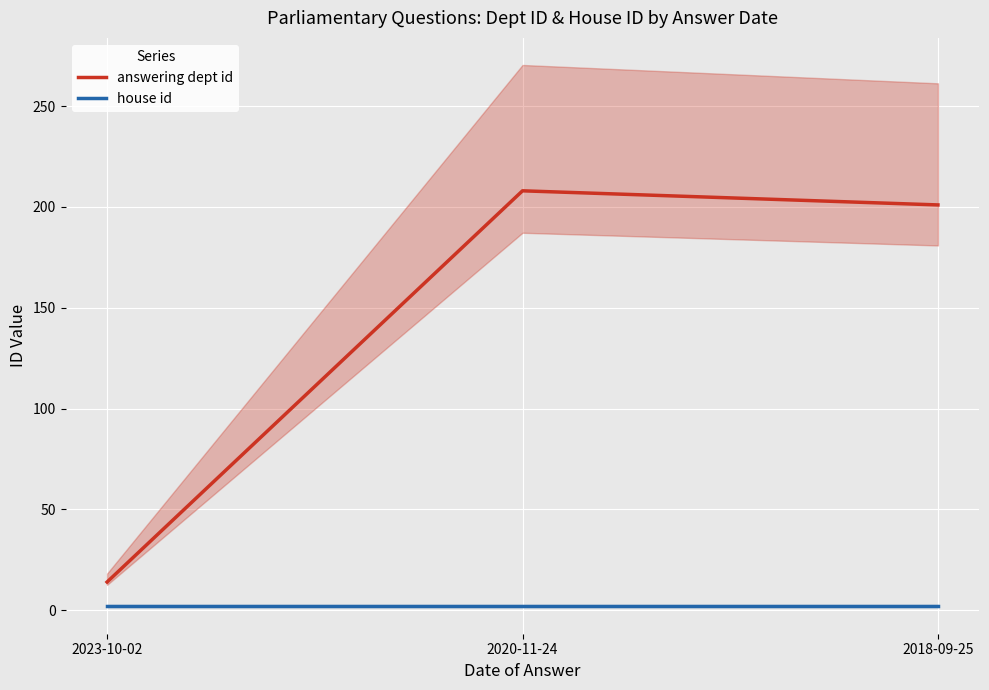

The value of house id at 2018-09-25 is 1. True or false?

False